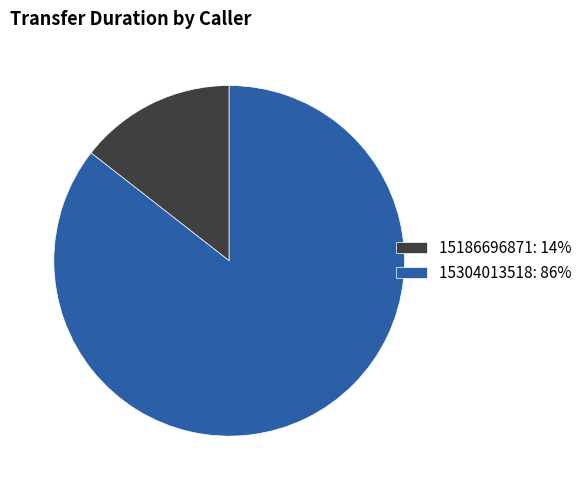

How many slices are in this pie chart?

2